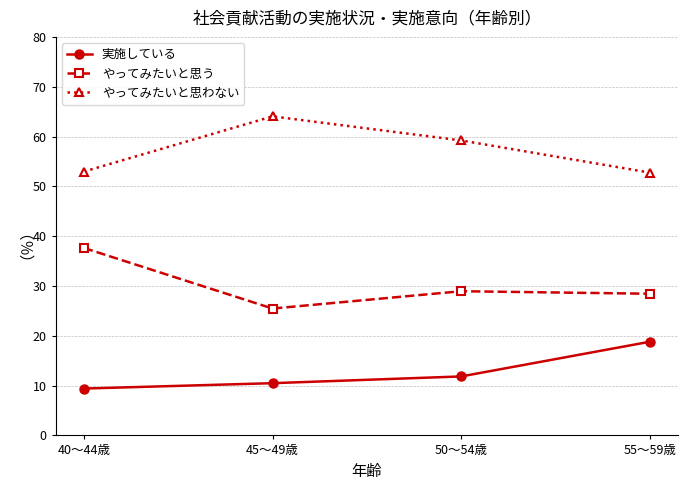

How many lines are shown in the chart?

3